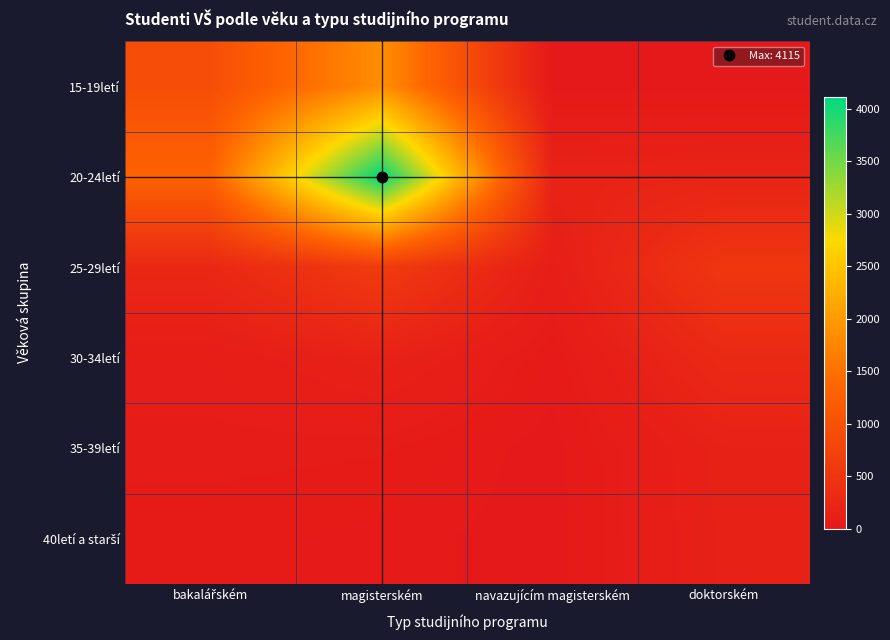

List the series in order of their peak value, highest first.

20-24letí, 15-19letí, 25-29letí, 30-34letí, 35-39letí, 40letí a starší